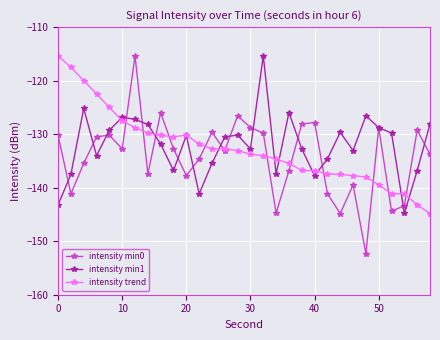

In intensity trend, how many points are lower than both neighbors (excluding endpoints)?

1